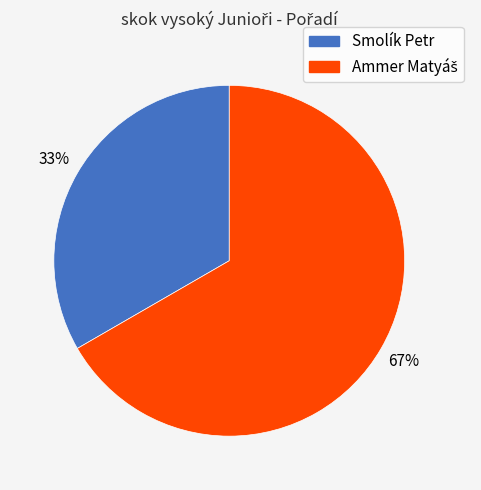

To the nearest percent, what portion does Smolík Petr represent?

33%